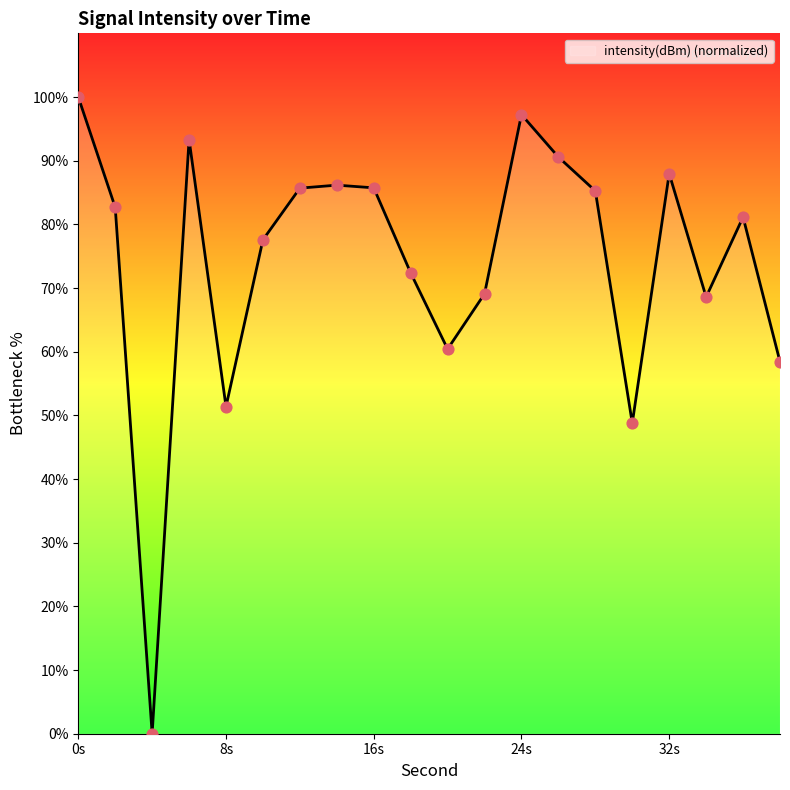

What is the difference between the maximum and minimum values?

100.0